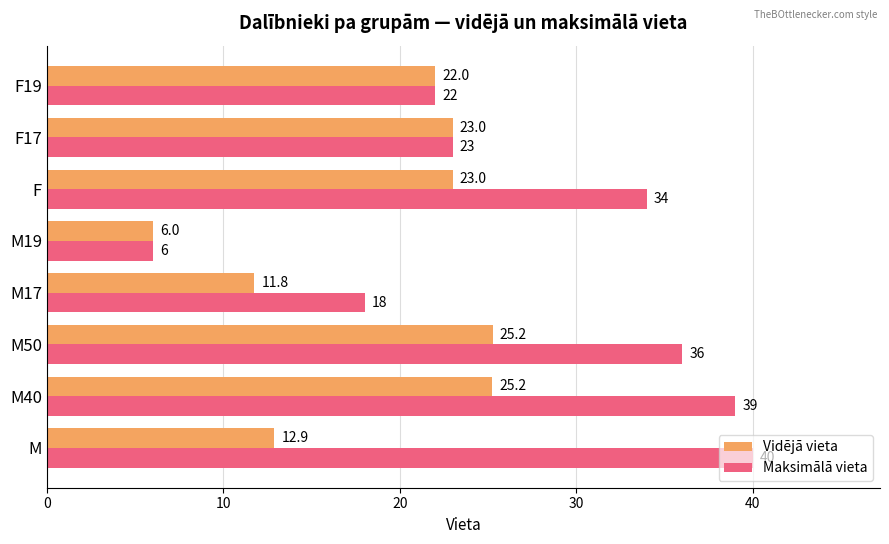

What is the difference between the Maksimālā vieta values at M40 and M50?

3.0